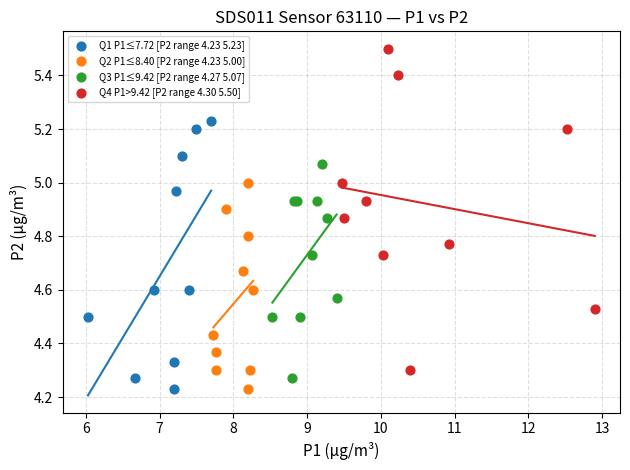

Which series has the widest spread of Y values?

Q4 P1>9.42 [P2 range 4.30 5.50]